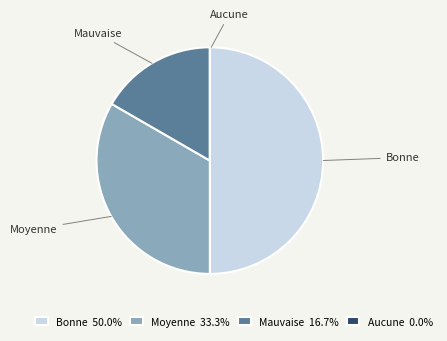

Does Mauvaise represent more than half of the total?

No